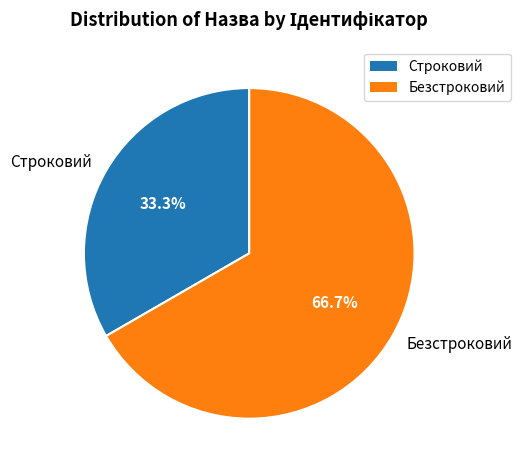

Do Строковий and Безстроковий together represent more than half of the pie?

Yes